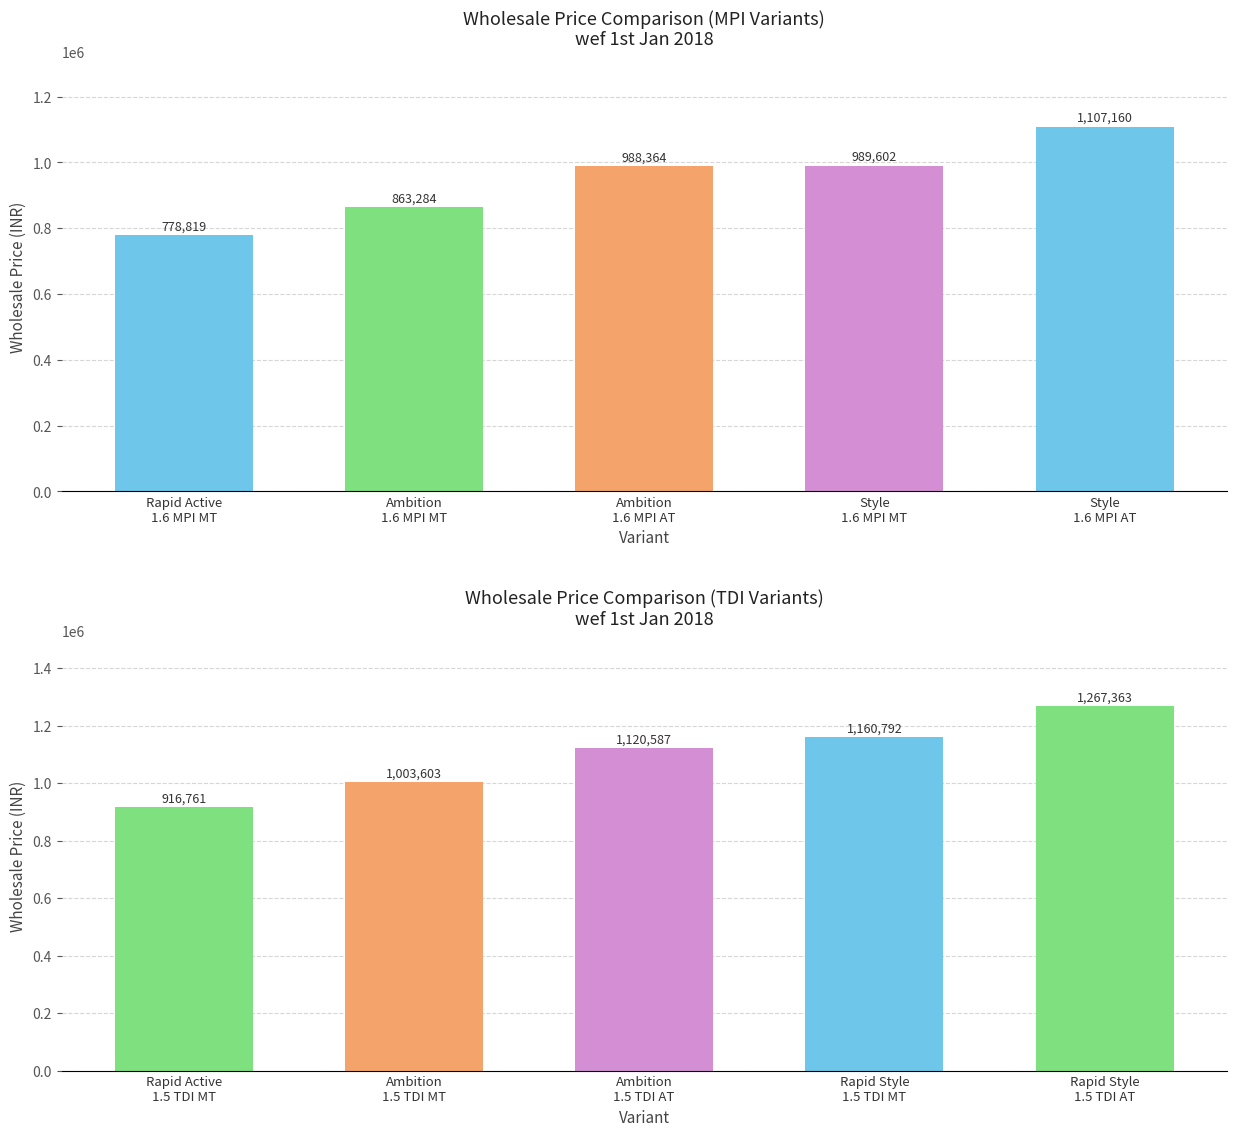

List the labels in order of Revised Customer Price (MPI) value, largest first.

4, 3, 2, 1, 0